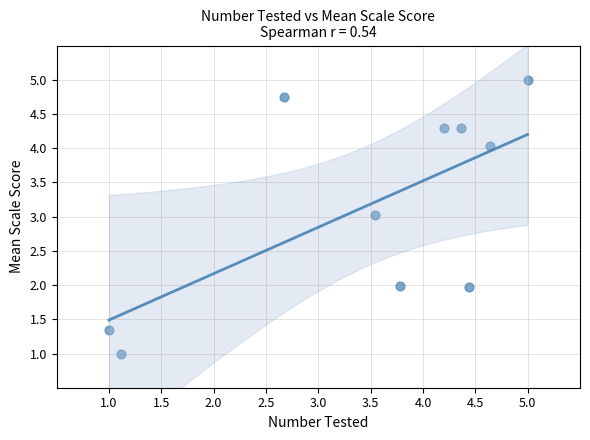

What is the average Y value?

3.2